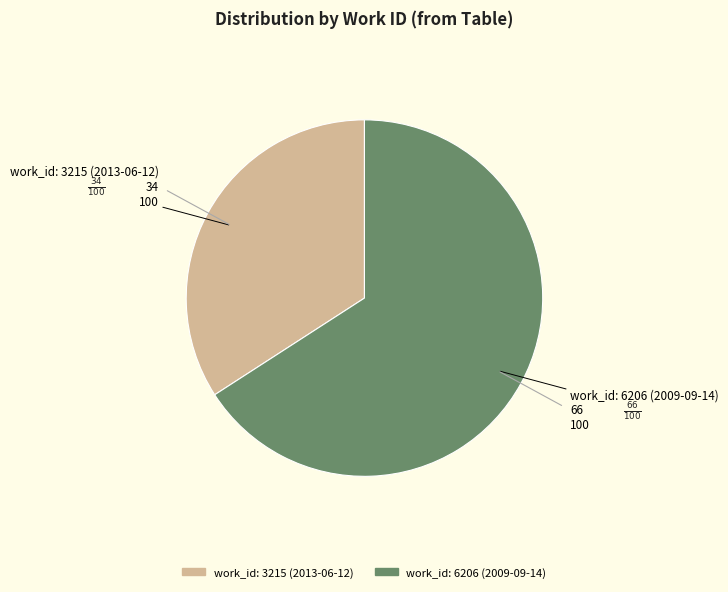

What is the largest slice in the pie chart?

work_id: 6206 (2009-09-14)